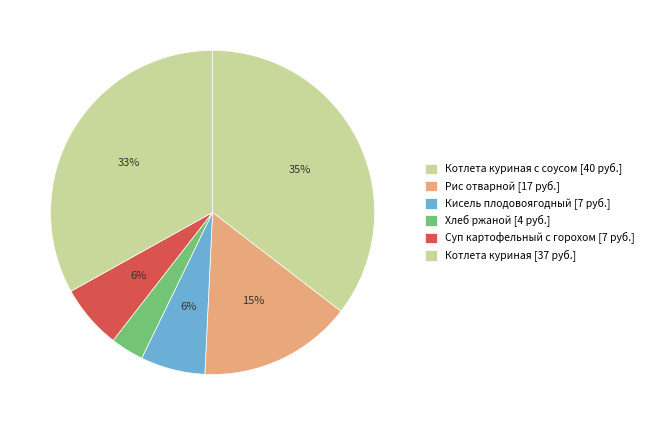

How many segments does this pie chart have?

6